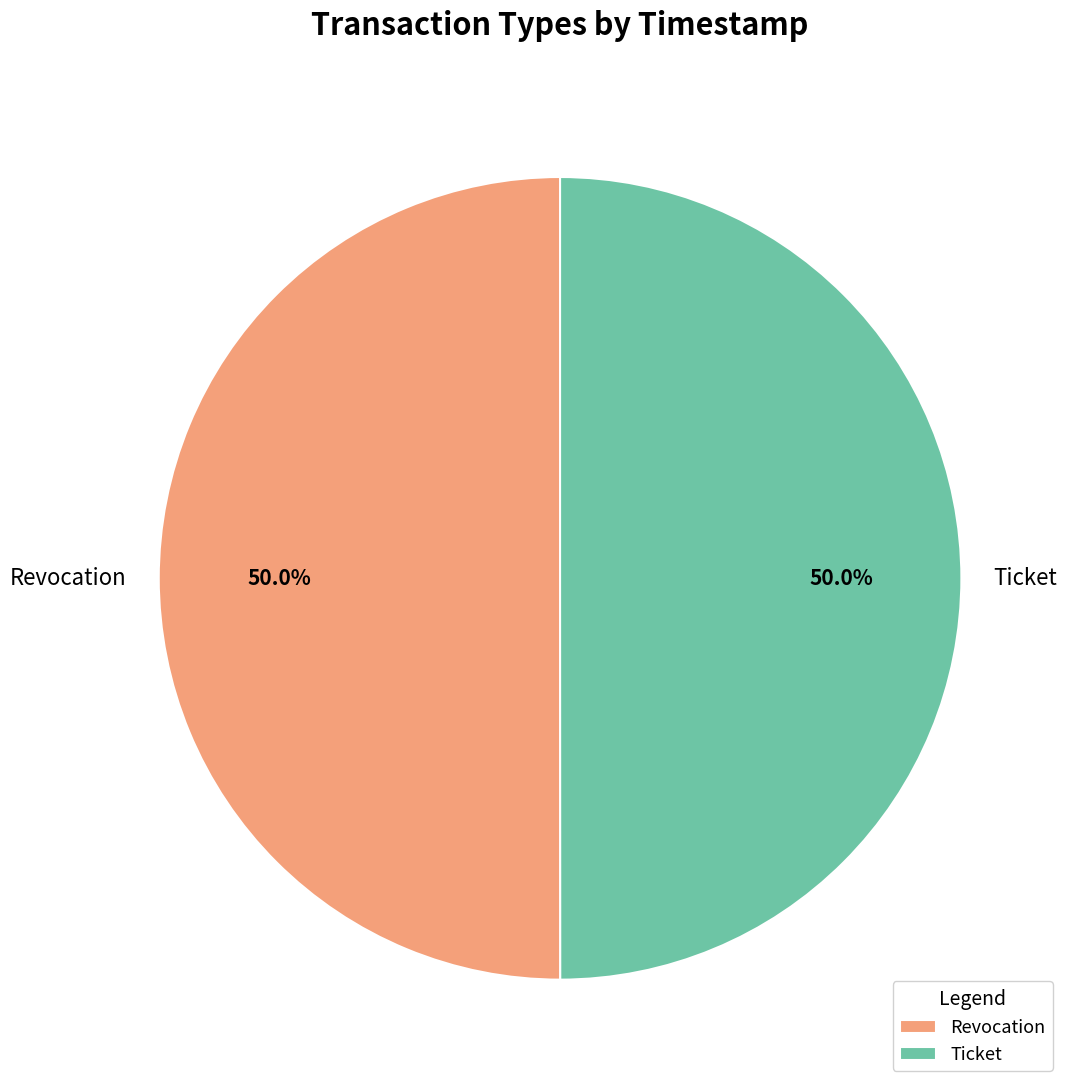

The Revocation slice represents 43% of the pie. True or false?

False